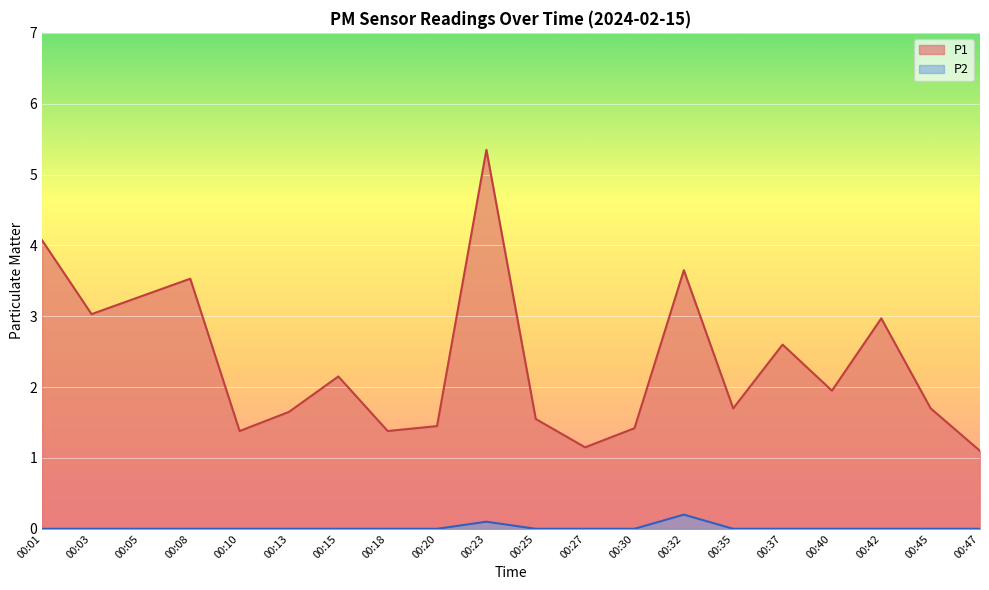

Reading left to right, transcribe all the data shown in this chart.

P1: 00:01=4.1	00:03=3.0	00:05=3.3	00:08=3.5	00:10=1.4	00:13=1.6	00:15=2.1	00:18=1.4	00:20=1.4	00:23=5.3	00:25=1.6	00:27=1.1	00:30=1.4	00:32=3.6	00:35=1.7	00:37=2.6	00:40=1.9	00:42=3.0	00:45=1.7	00:47=1.1
P2: 00:01=0.0	00:03=0.0	00:05=0.0	00:08=0.0	00:10=0.0	00:13=0.0	00:15=0.0	00:18=0.0	00:20=0.0	00:23=0.1	00:25=0.0	00:27=0.0	00:30=0.0	00:32=0.2	00:35=0.0	00:37=0.0	00:40=0.0	00:42=0.0	00:45=0.0	00:47=0.0